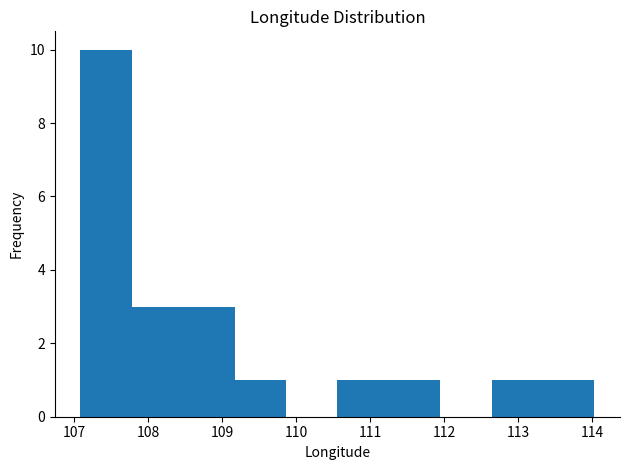

Over which range of the x-axis is the bar tallest?

107.1 to 107.8